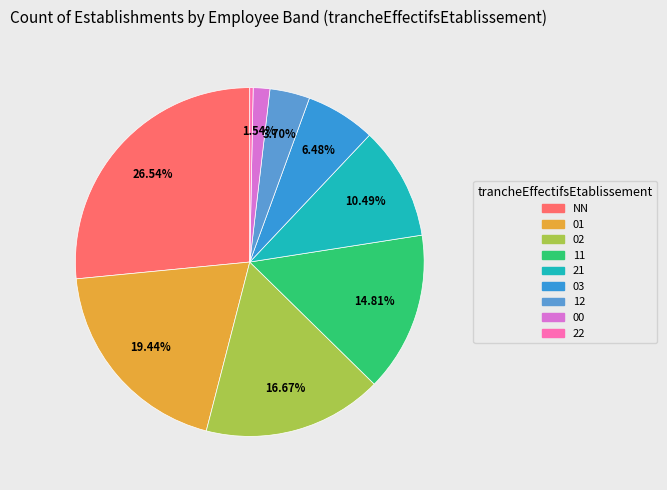

What percentage is NOT represented by 21?

89.5%